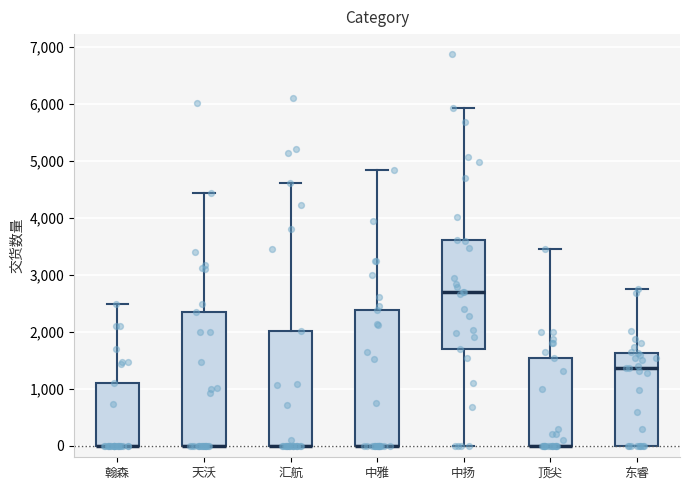

Reading left to right, read every box against the y-axis: the position of its median line, the range the box covers, and the ends of its whiskers. The values are not printed on the chart, so give them approximately, as read against the axis.

翰森: median 0 (drawn on the box's lower edge), box 0 to 1100, whiskers 0 to 2500
天沃: median 0 (drawn on the box's lower edge), box 0 to 2400, whiskers 0 to 4400
汇航: median 0 (drawn on the box's lower edge), box 0 to 2000, whiskers 0 to 4600
中雅: median 0 (drawn on the box's lower edge), box 0 to 2400, whiskers 0 to 4800
中扬: median 2700, box 1700 to 3600, whiskers 0 to 5900
顶尖: median 0 (drawn on the box's lower edge), box 0 to 1500, whiskers 0 to 3500
东睿: median 1400, box 0 to 1600, whiskers 0 to 2800